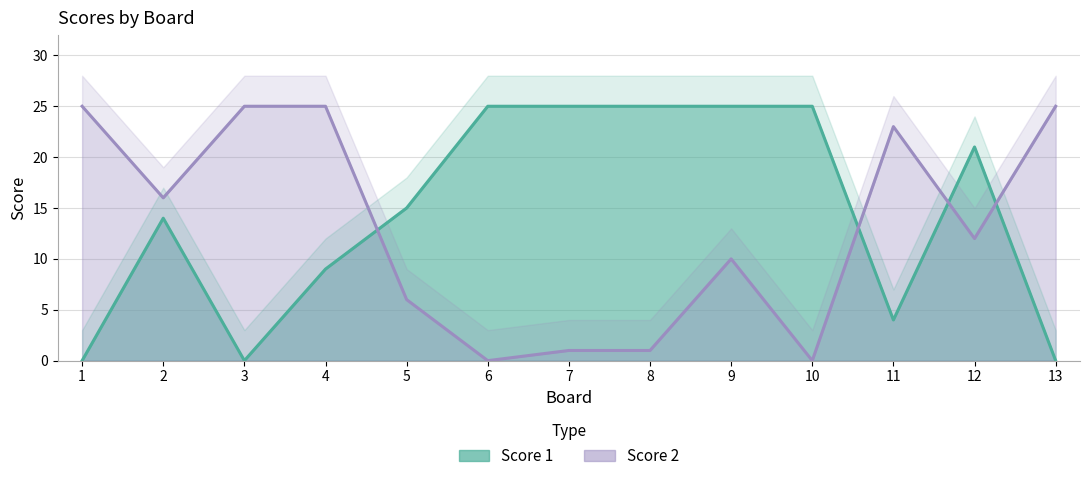

How many Score 1 values are between 4 and 25?

10